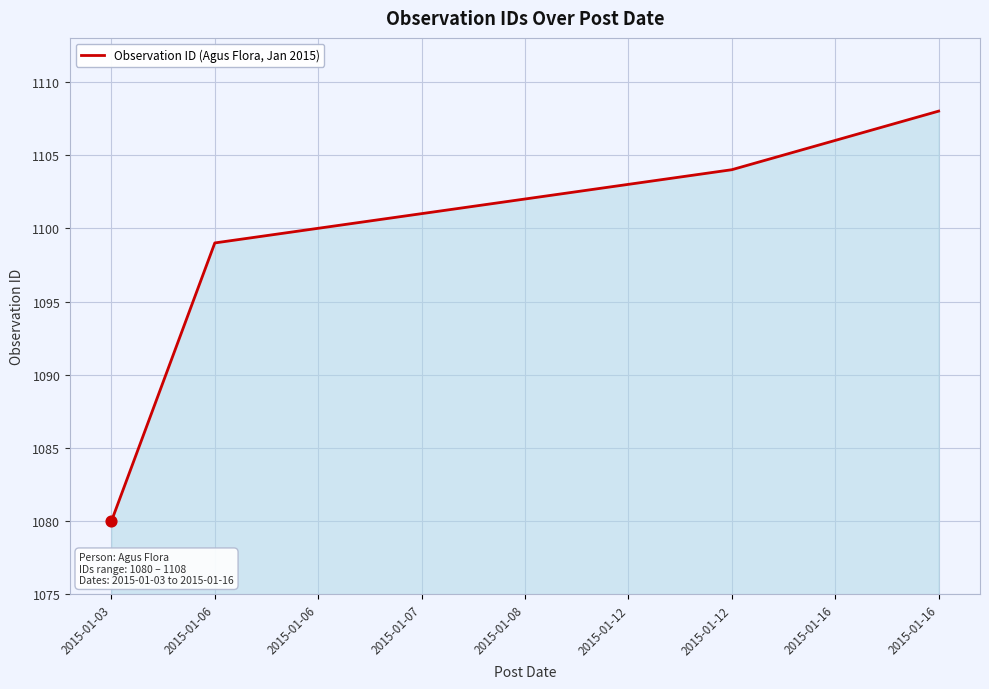

Which has a higher value, 2015-01-16 or 2015-01-06?

2015-01-16